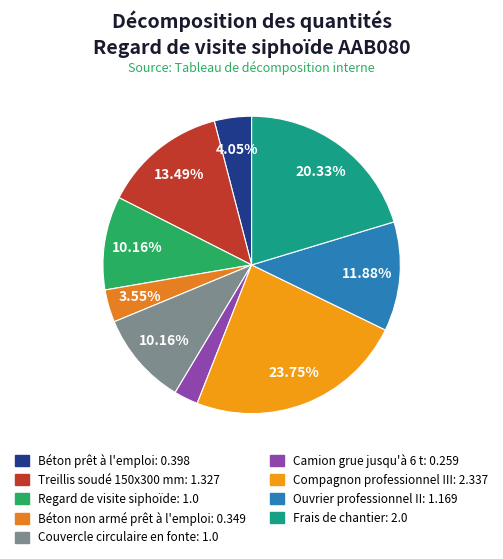

Does Frais de chantier account for over 50% of the chart?

No